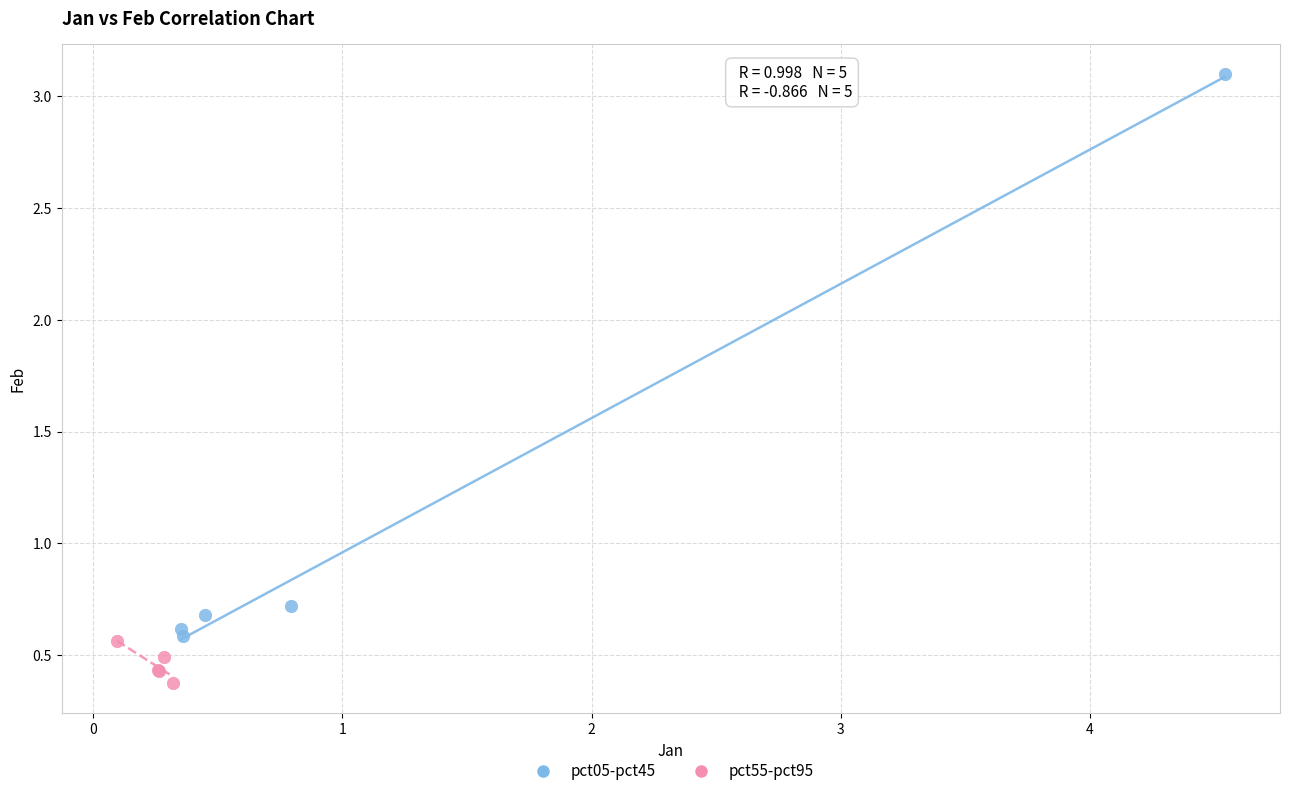

Which series has the widest spread of Y values?

pct05-pct45